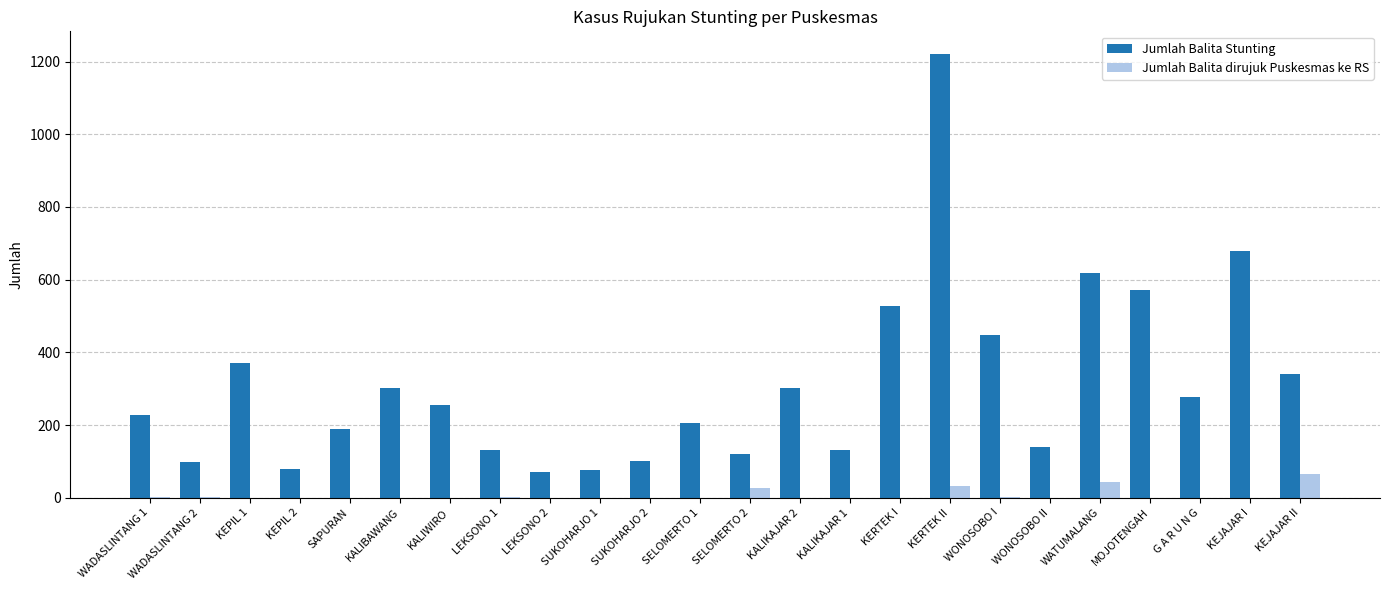

Is it true that Jumlah Balita Stunting equals 50 at WADASLINTANG 2?

False